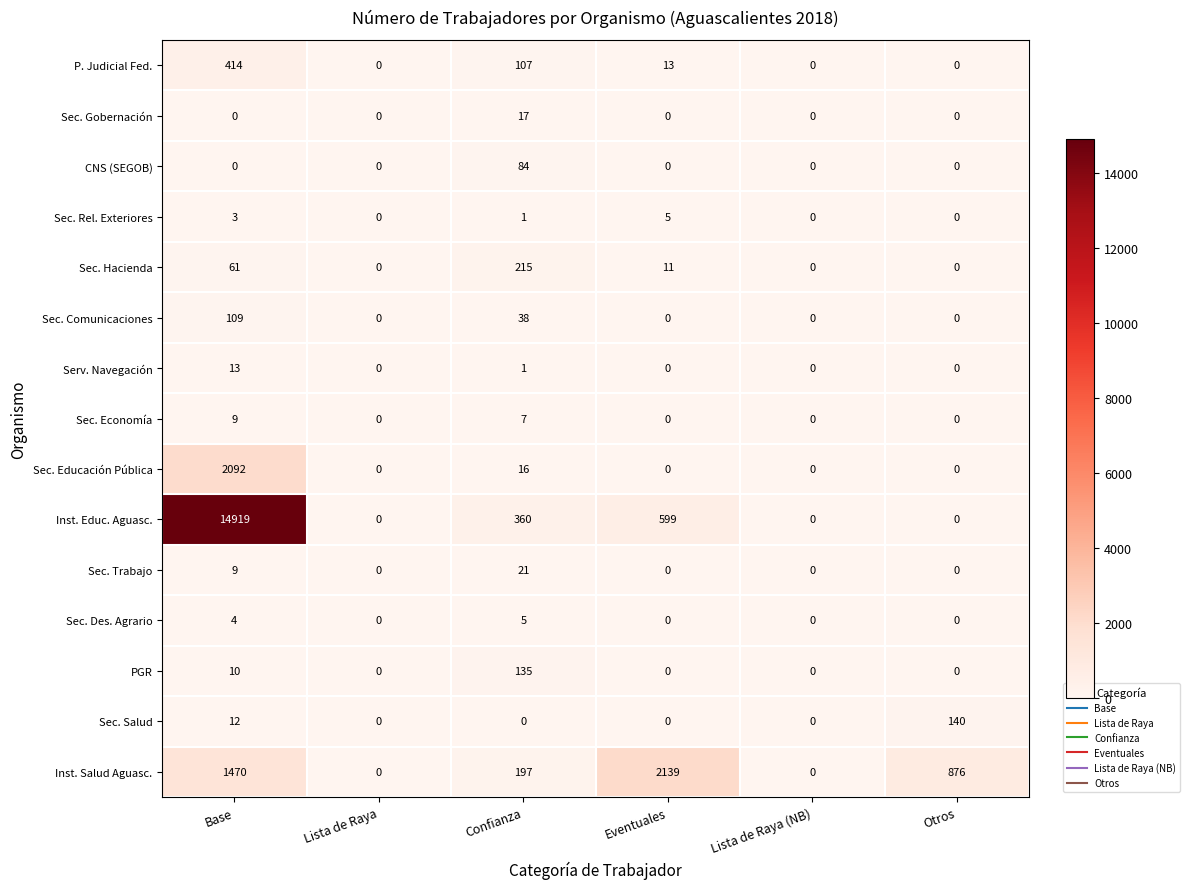

At which category does the chart reach its peak across all series?

Base